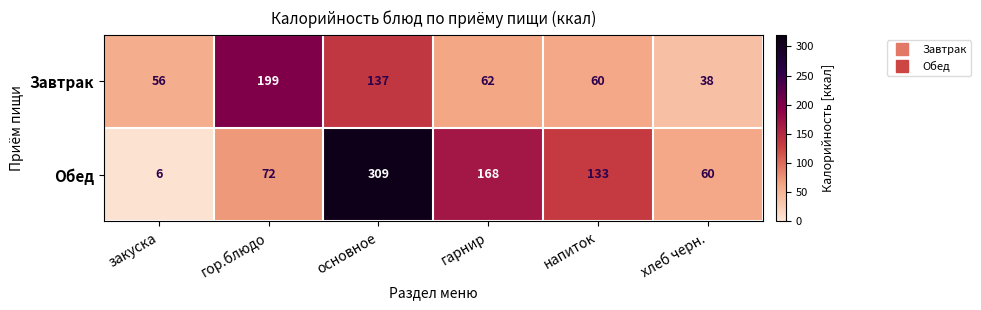

Which series has the largest total across all categories?

Обед